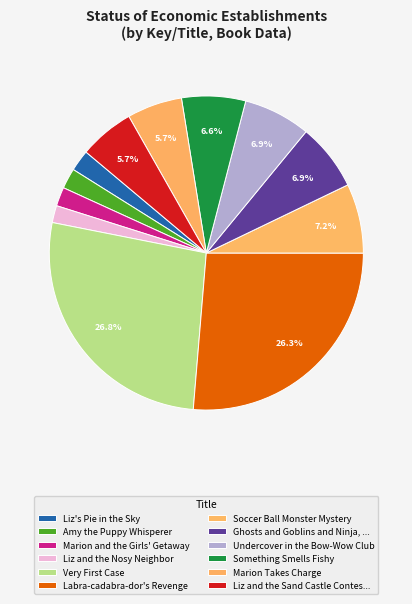

How much of the chart is everything except Marion and the Girls' Getaway?

98.1%